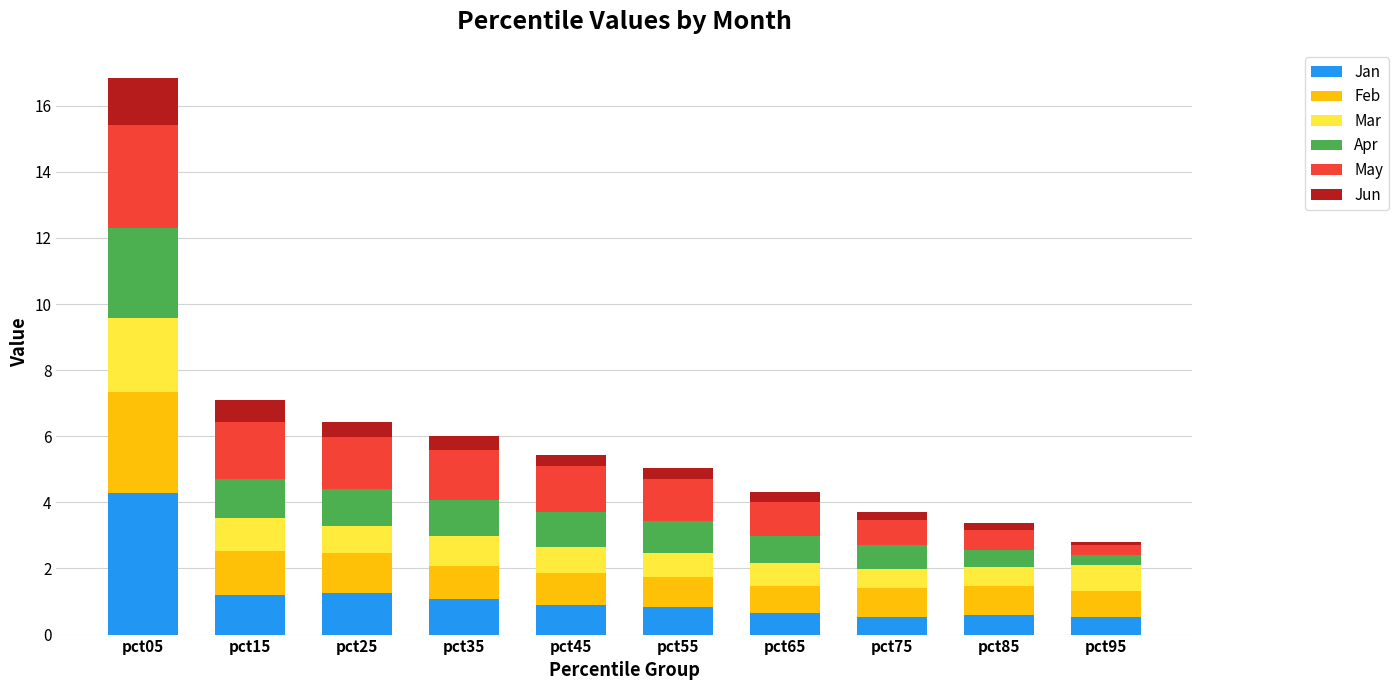

At which category is the sum across all series the highest?

pct05